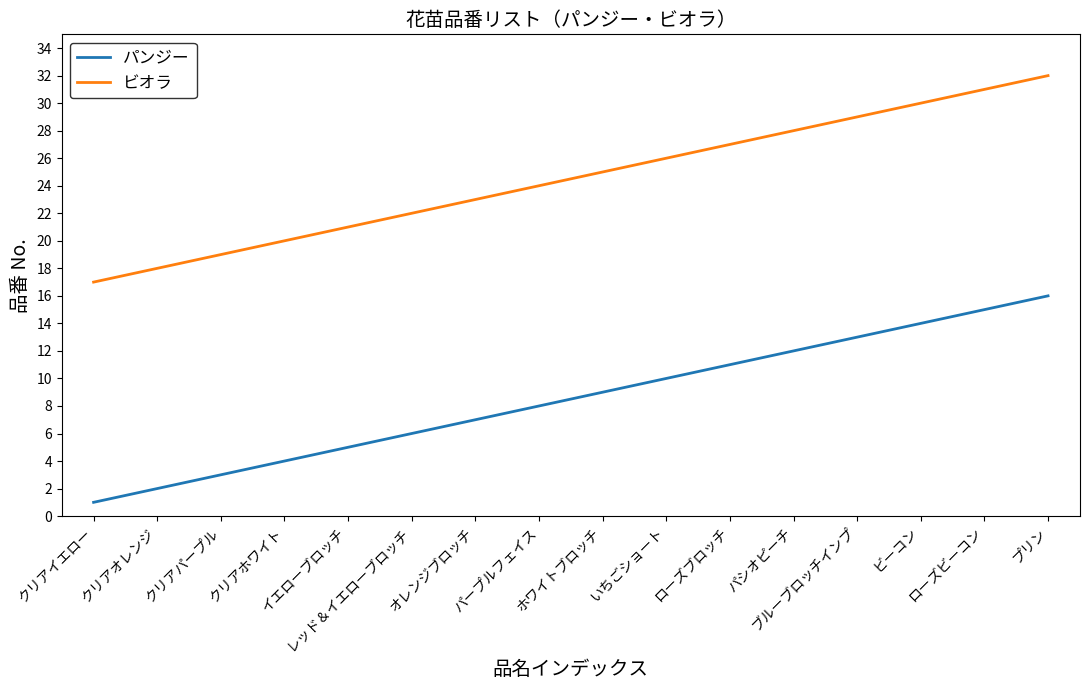

True or false: パンジー and ビオラ intersect in this chart.

False